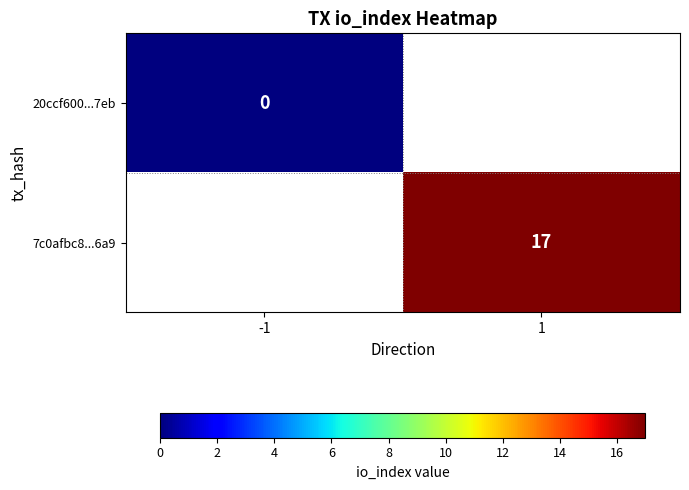

True or false: 7c0afbc8...6a9 has a value of 17 at 1.

True